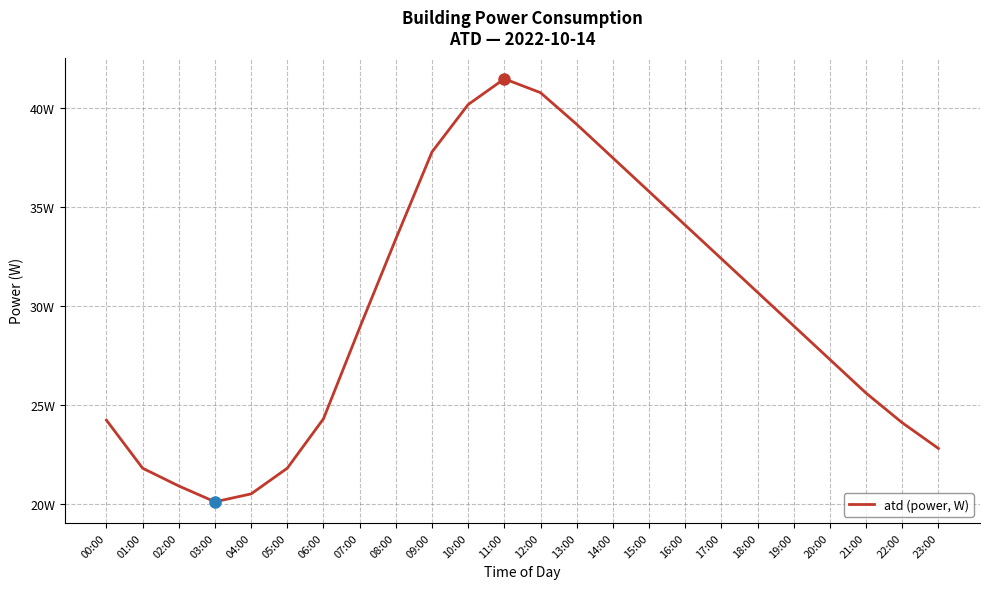

Read the value at 01:00.

21.8